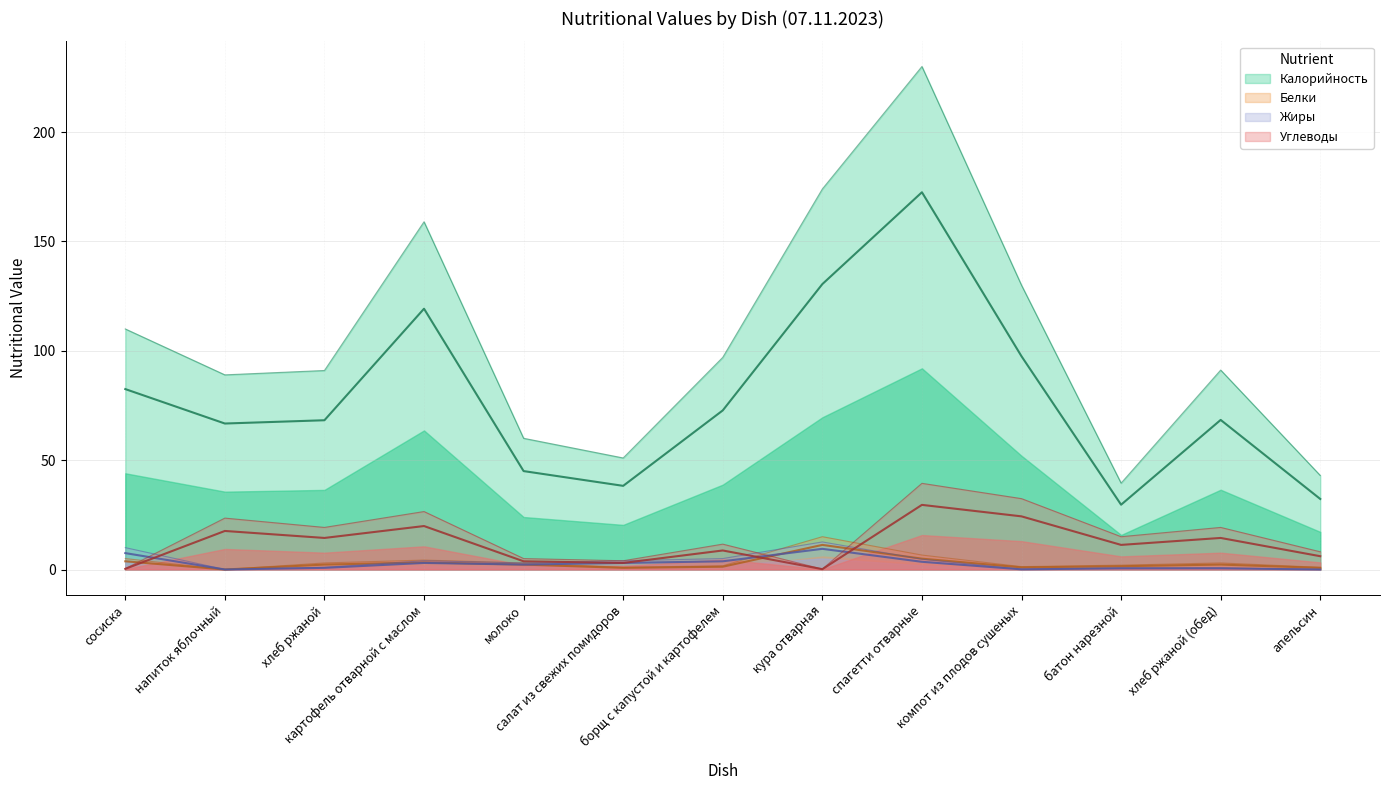

In Жиры, how many points are higher than both neighbors (excluding endpoints)?

3